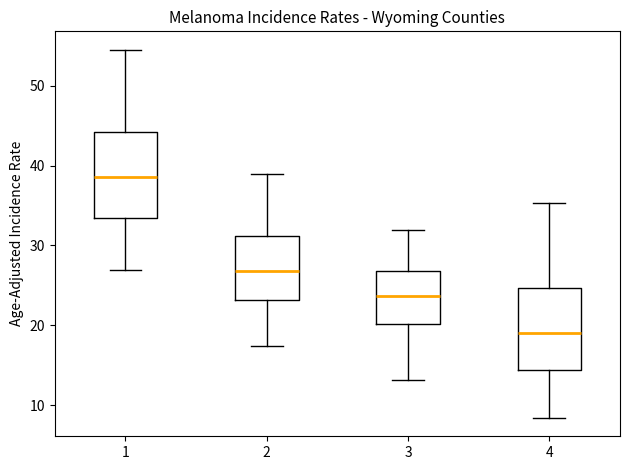

Which box's median line is the lowest?

4